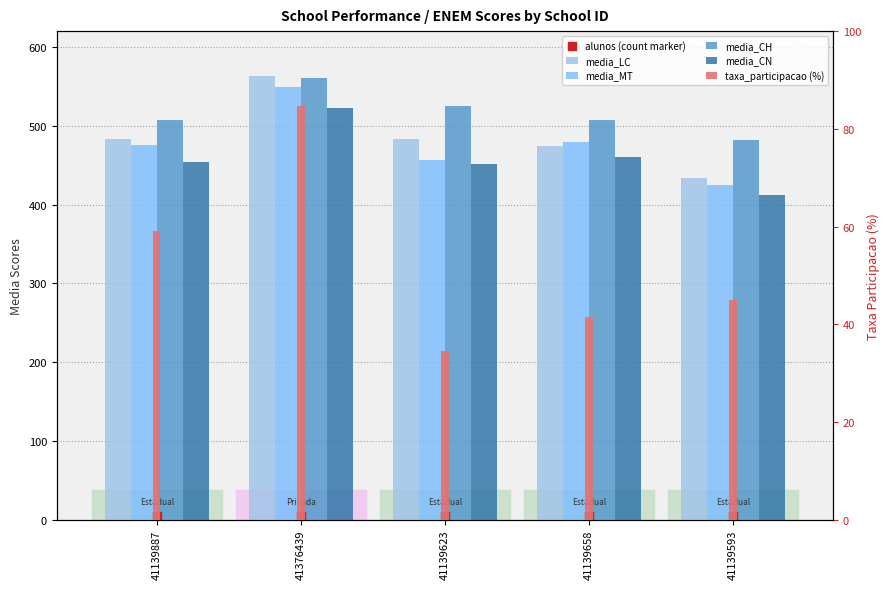

Which series reaches the maximum Y coordinate?

media_LC